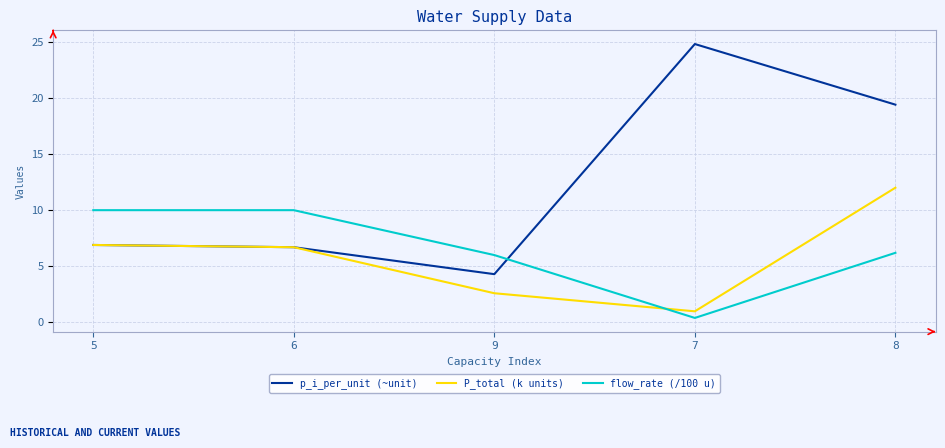

What are all the series names shown in the legend?

p_i_per_unit (~unit), P_total (k units), flow_rate (/100 u)